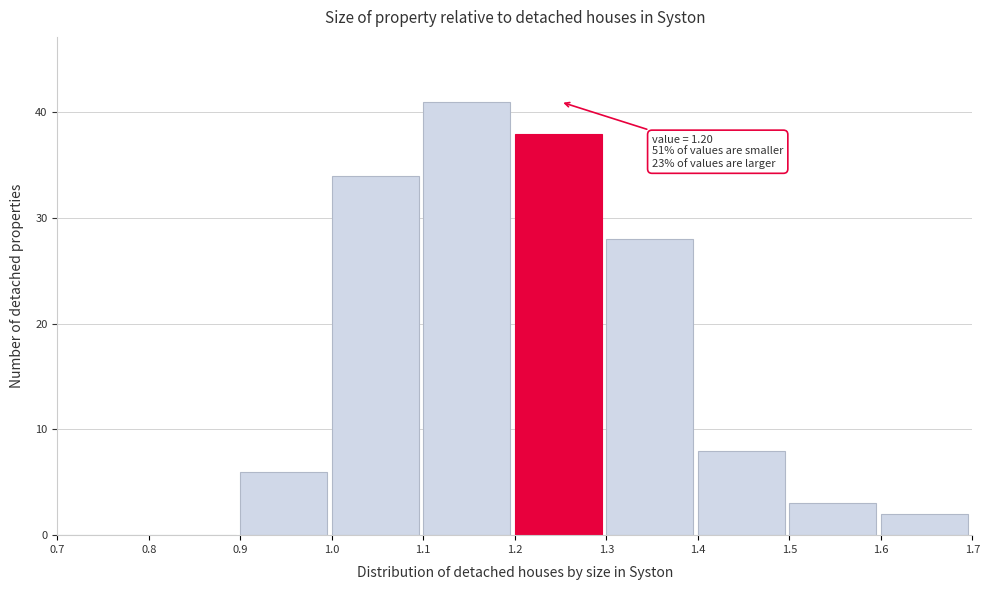

Which range on the x-axis has the tallest bar?

1.1 to 1.2